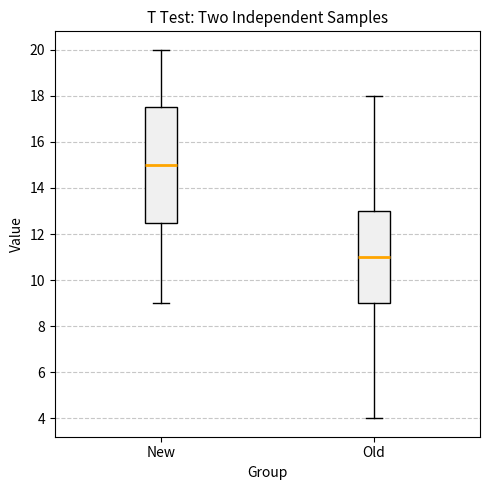

Which box is the tallest, from its lower edge to its upper edge?

New